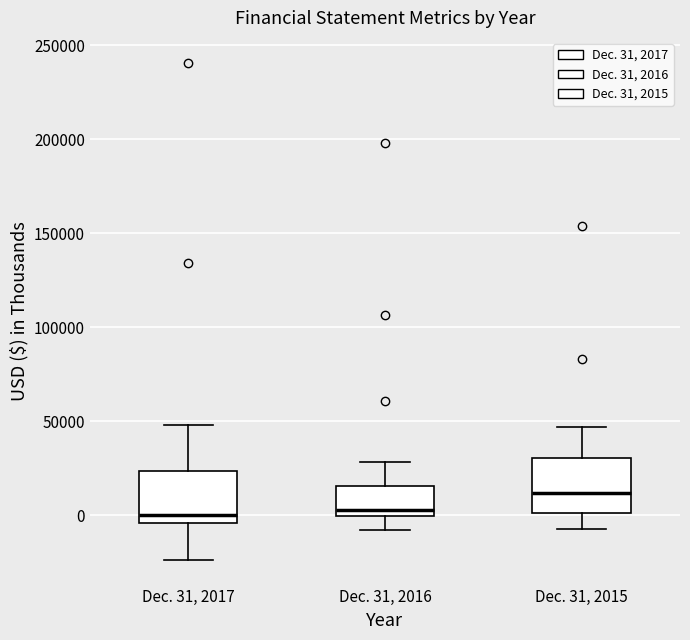

Where does the upper whisker of the box for Dec. 31, 2015 end on the y-axis? The values are not printed on the chart, so give them approximately, as read against the axis.

45000